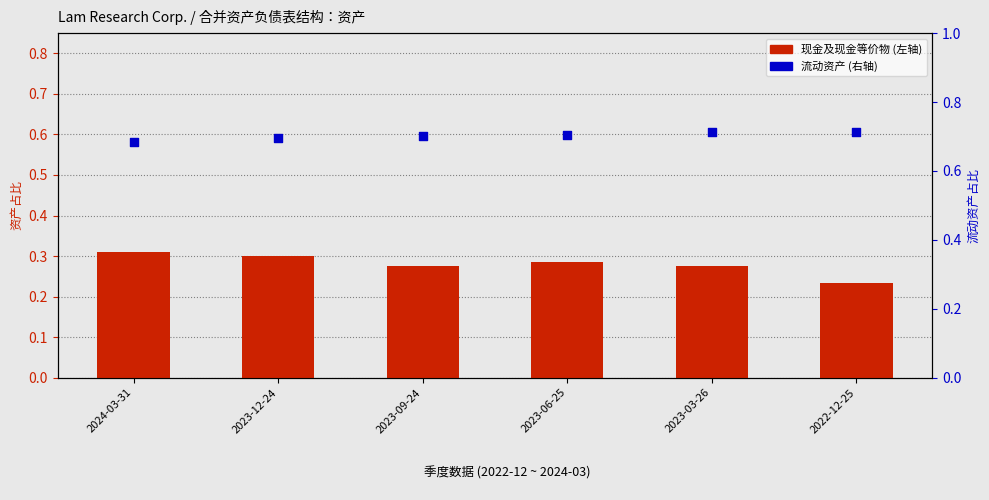

At which category is the sum across all series the highest?

2023-12-24